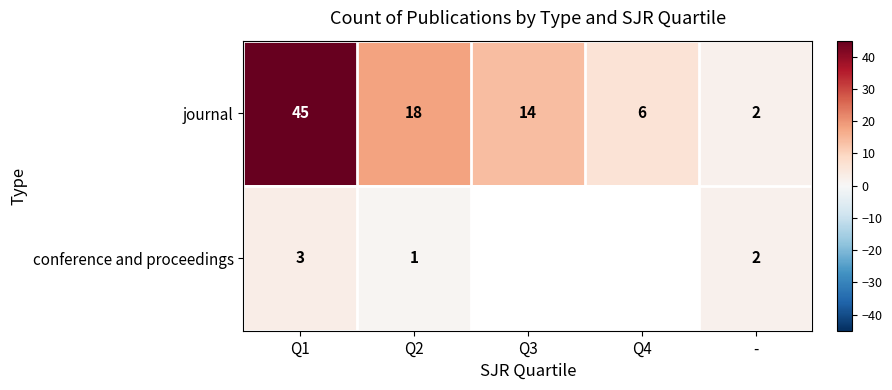

Is the value of conference and proceedings at Q1 greater than the value of journal at -?

Yes